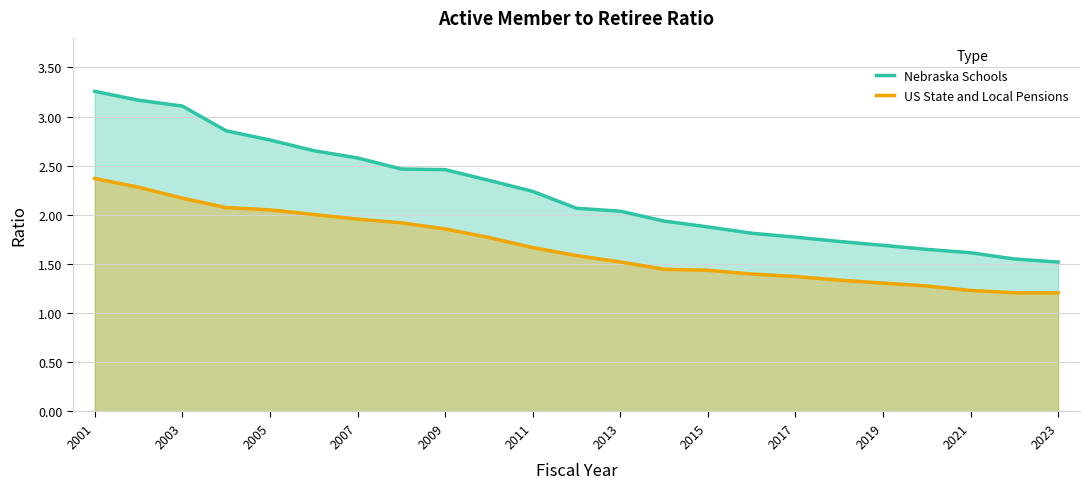

The value of US State and Local Pensions at 2011 is 1.7. True or false?

True